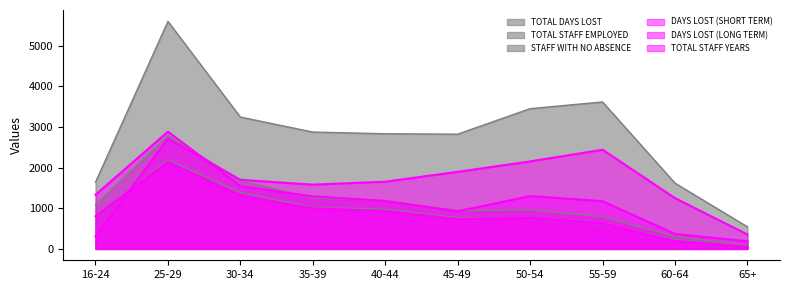

What is the highest value of the STAFF WITH NO ABSENCE series?

2194.0